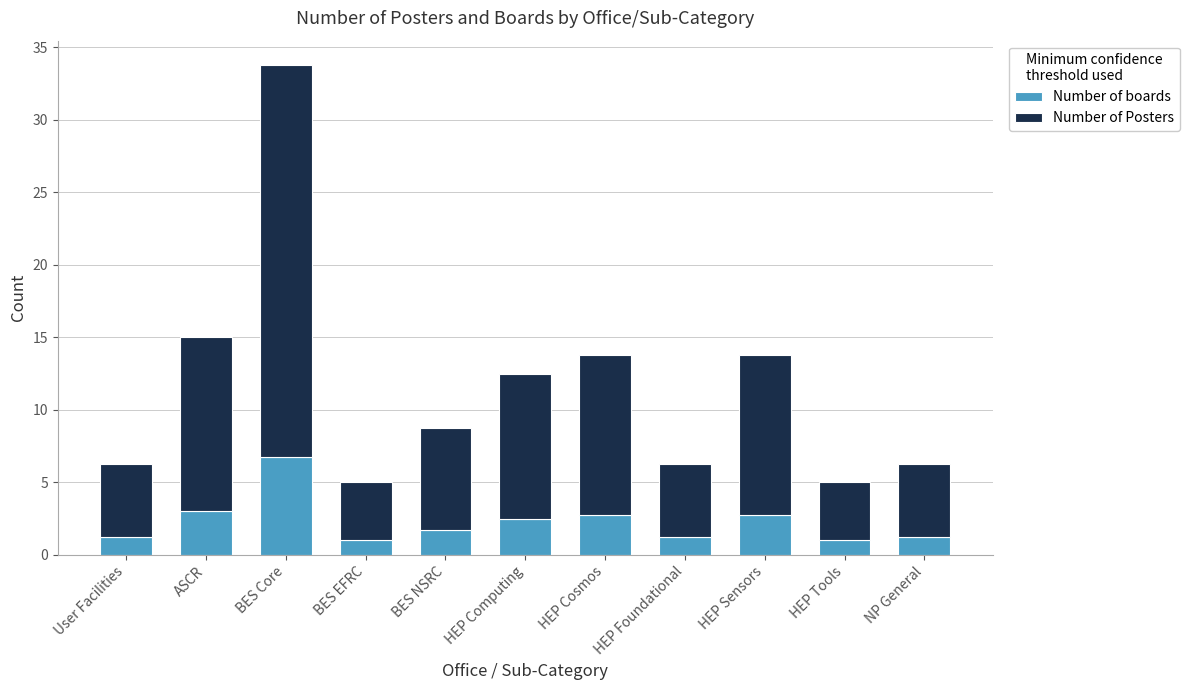

Read the Number of boards value at HEP Computing.

2.5